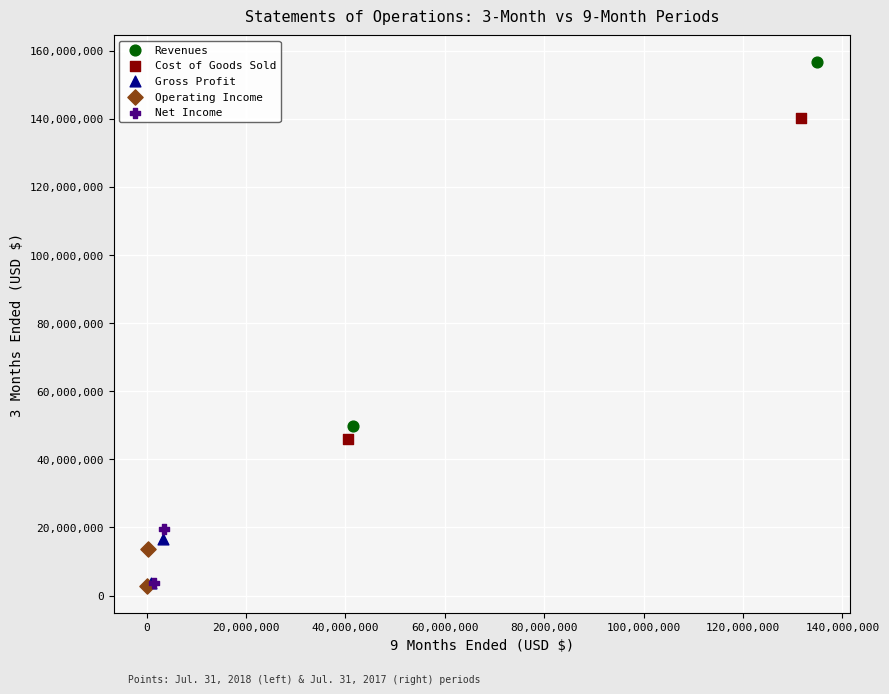

What are all the series names shown in the legend?

Revenues, Cost of Goods Sold, Gross Profit, Operating Income, Net Income